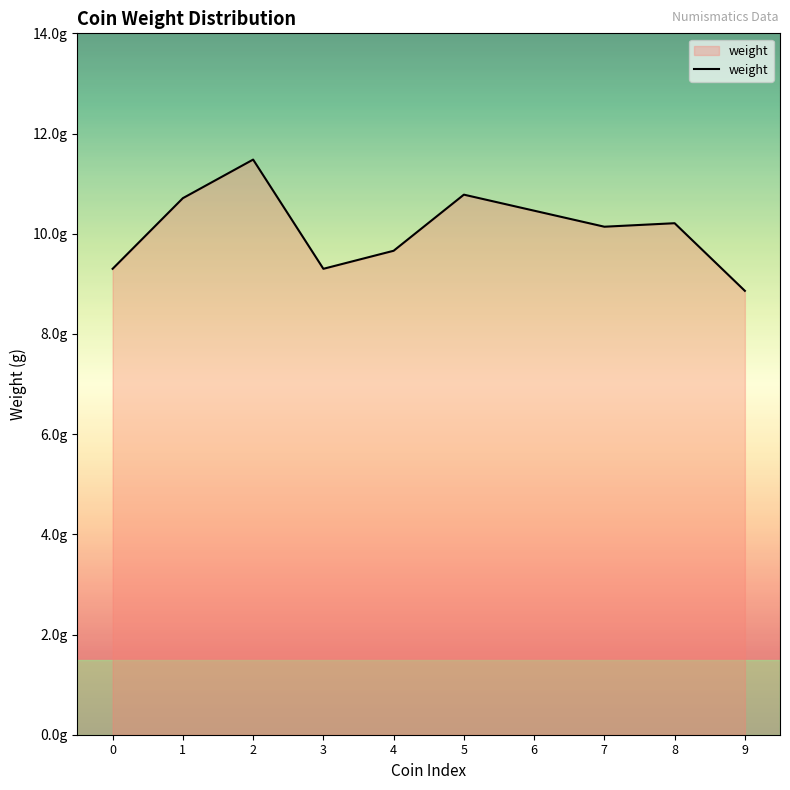

Rank the categories by value from highest to lowest.

2, 5, 1, 6, 8, 7, 4, 0, 3, 9